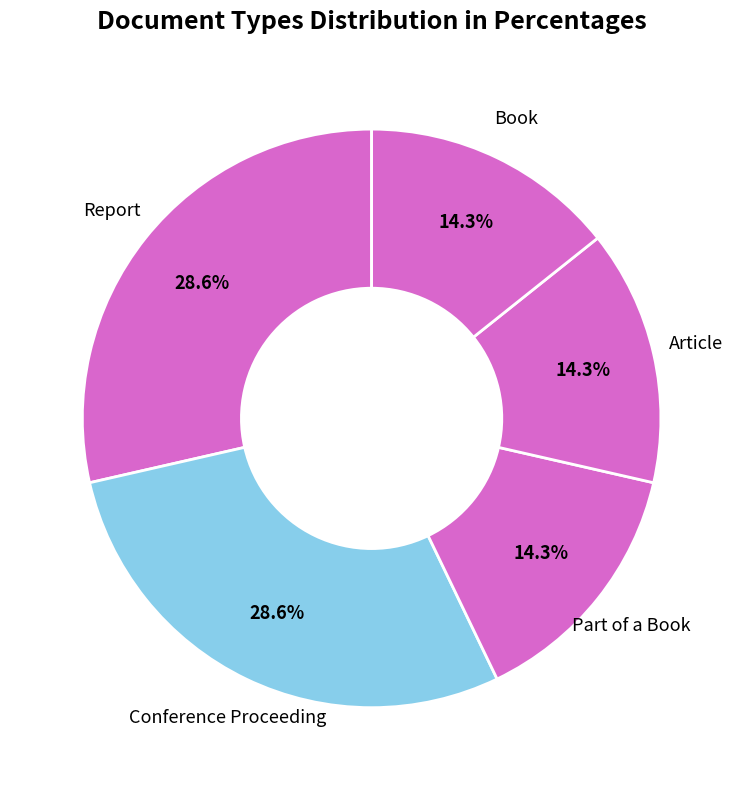

What percentage do Report and Book together represent?

42.9%